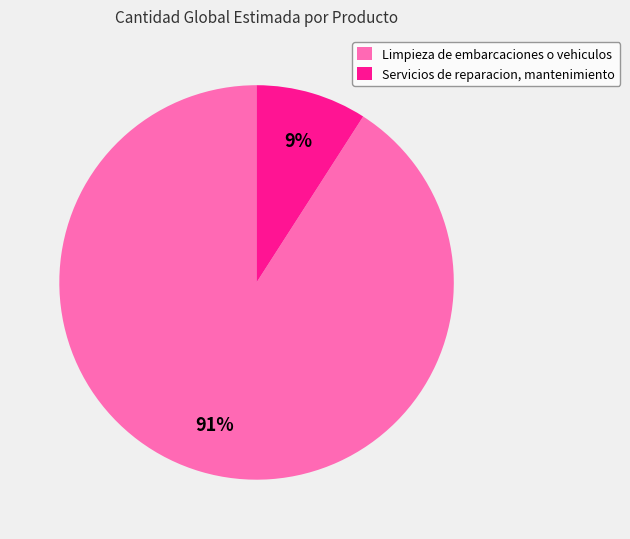

To the nearest percent, what percentage of the pie is Servicios de reparacion, mantenimiento?

9%